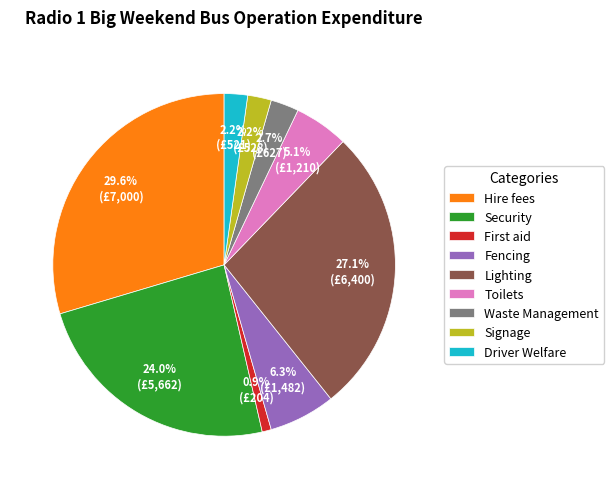

What percentage is NOT represented by Waste Management?

97.3%